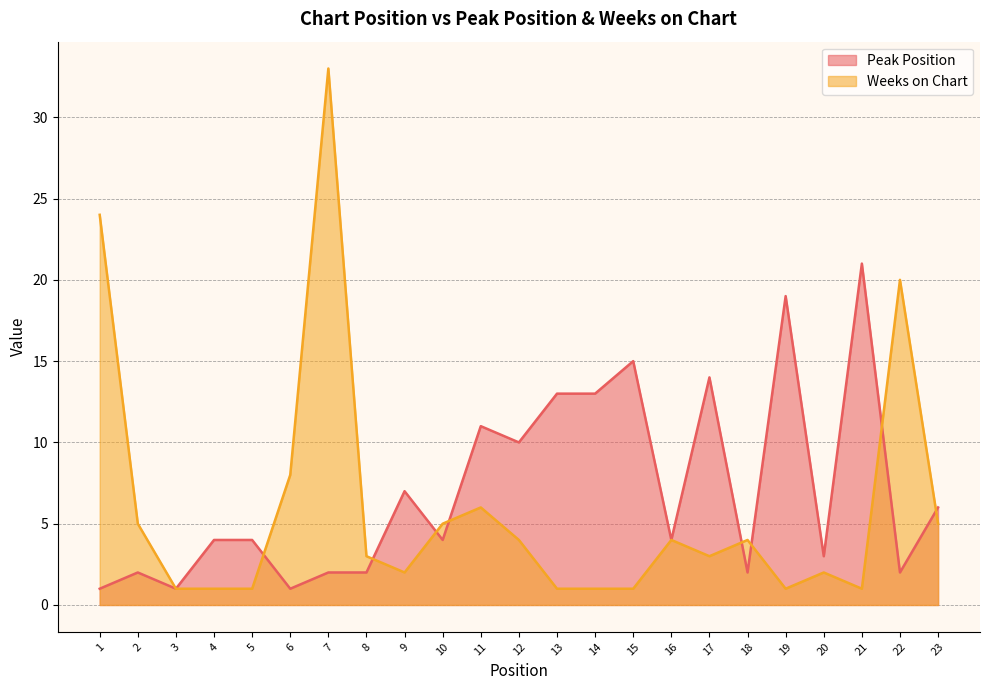

What is the value of the Peak Position point at the 2nd from the left?

2